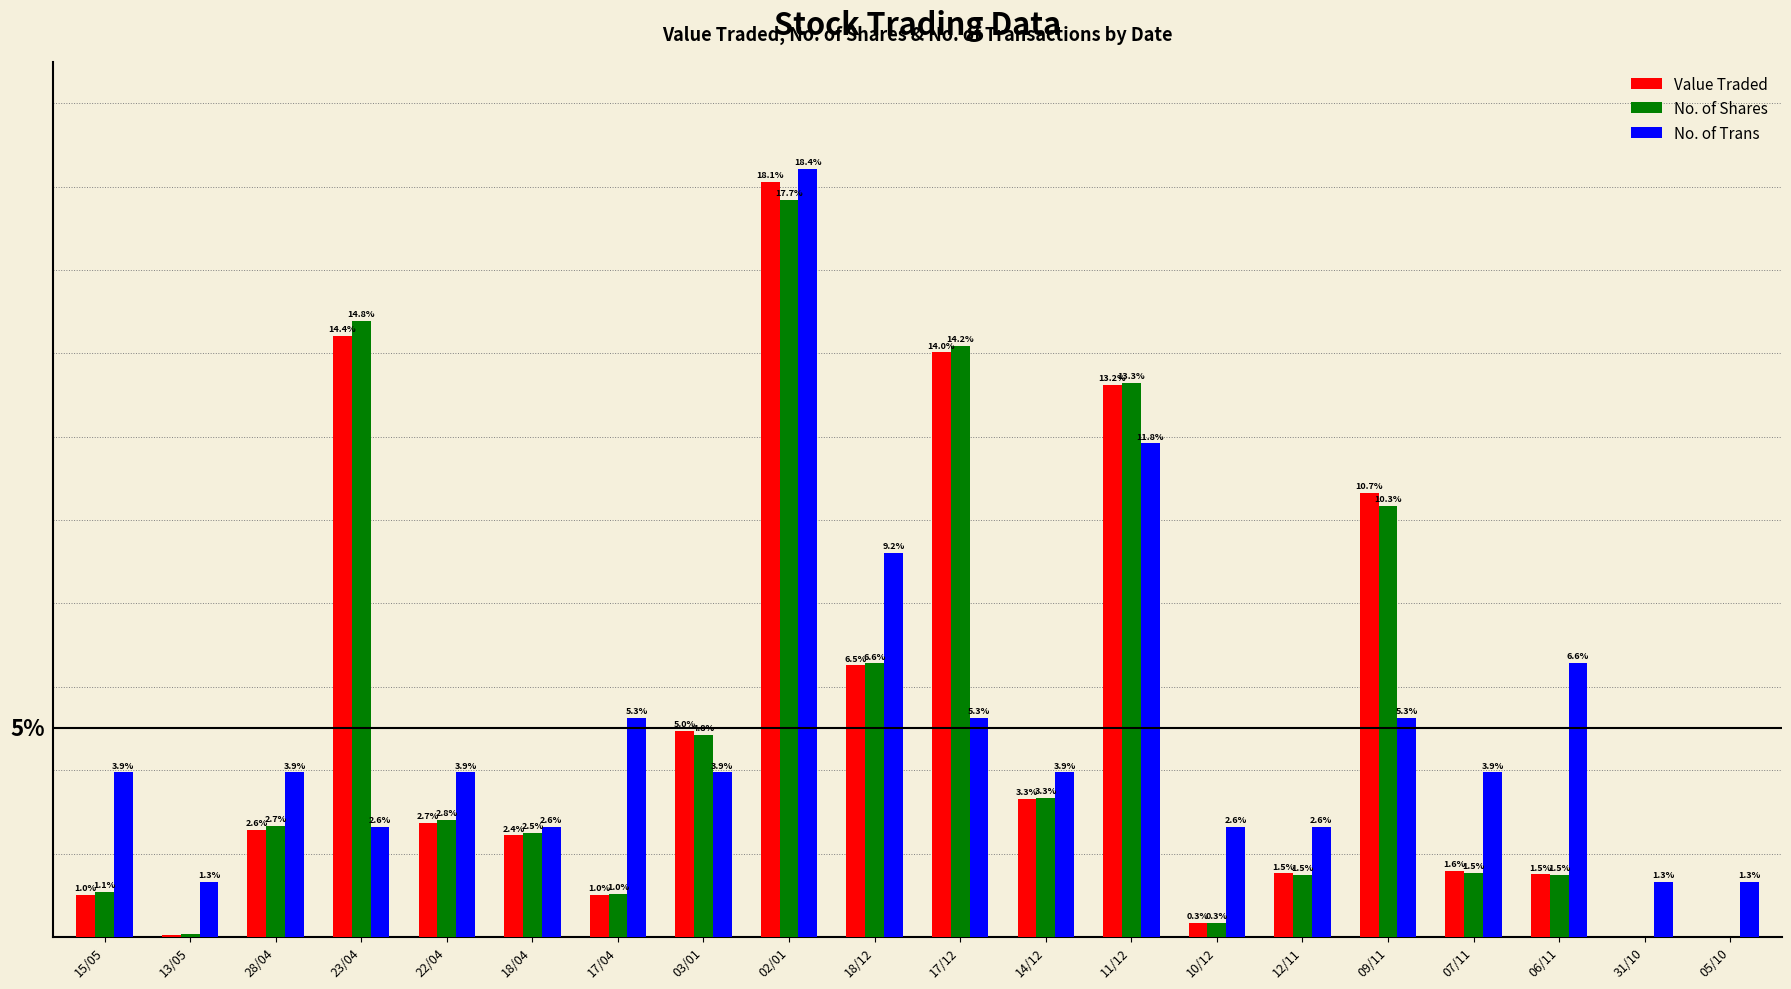

Which label corresponds to the largest value in the chart?

02/01